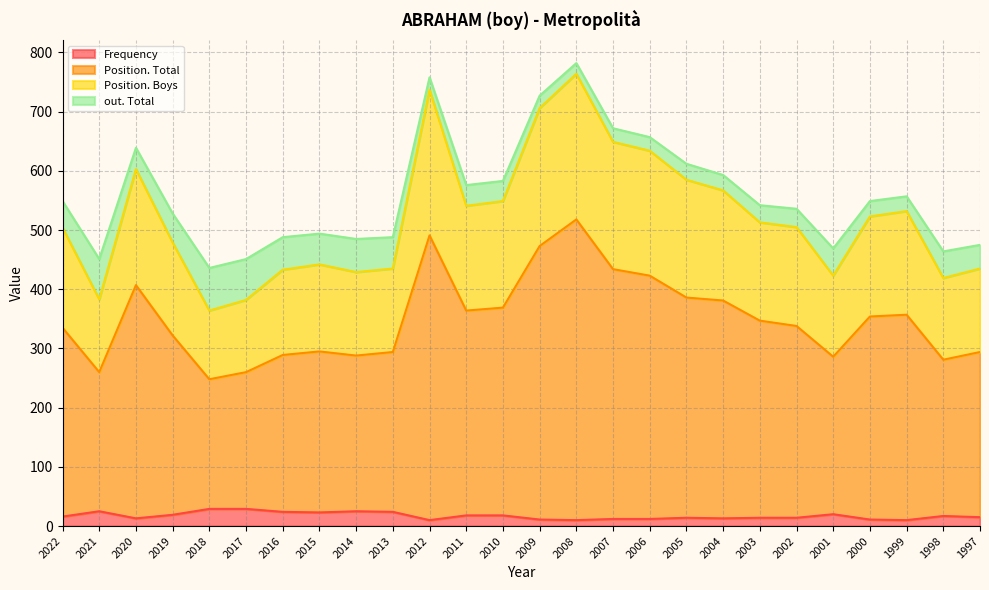

What is the total value across all series at 2016?

488